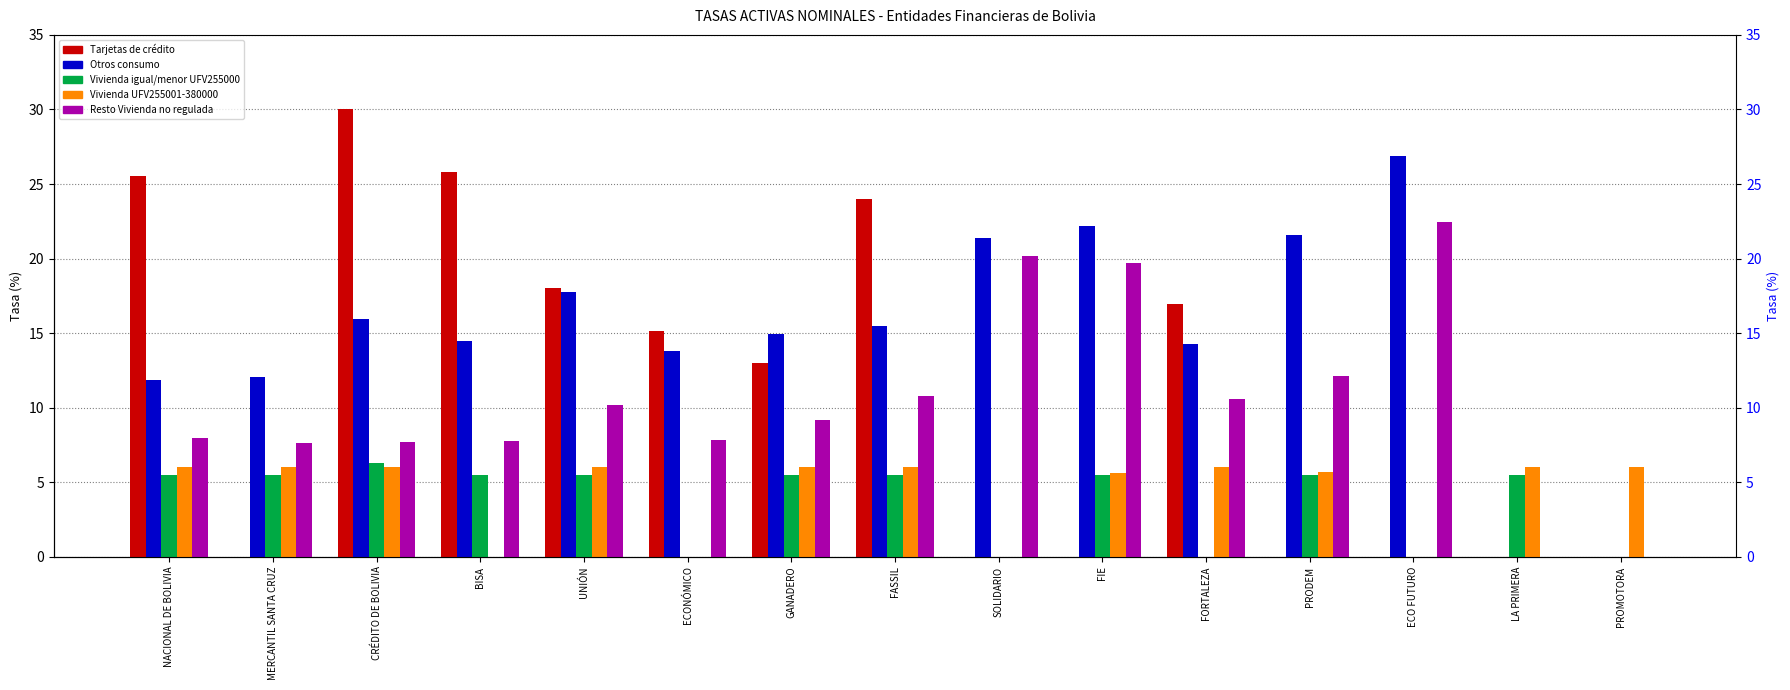

Reading left to right, transcribe all the data shown in this chart.

Tarjetas de crédito: 25.5	0.0	30.0	25.8	18.0	15.2	13.0	24.0	0.0	0.0	16.9	0.0	0.0	0.0	0.0
Otros consumo: 11.8	12.0	16.0	14.4	17.8	13.8	15.0	15.4	21.4	22.2	14.3	21.6	26.9	0.0	0.0
Vivienda igual/menor UFV255000: 5.5	5.5	6.3	5.5	5.5	0.0	5.5	5.5	0.0	5.5	0.0	5.5	0.0	5.5	0.0
Vivienda UFV255001-380000: 6.0	6.0	6.0	0.0	6.0	0.0	6.0	6.0	0.0	5.6	6.0	5.7	0.0	6.0	6.0
Resto Vivienda no regulada: 7.9	7.6	7.7	7.8	10.1	7.8	9.2	10.8	20.2	19.7	10.6	12.2	22.5	0.0	0.0